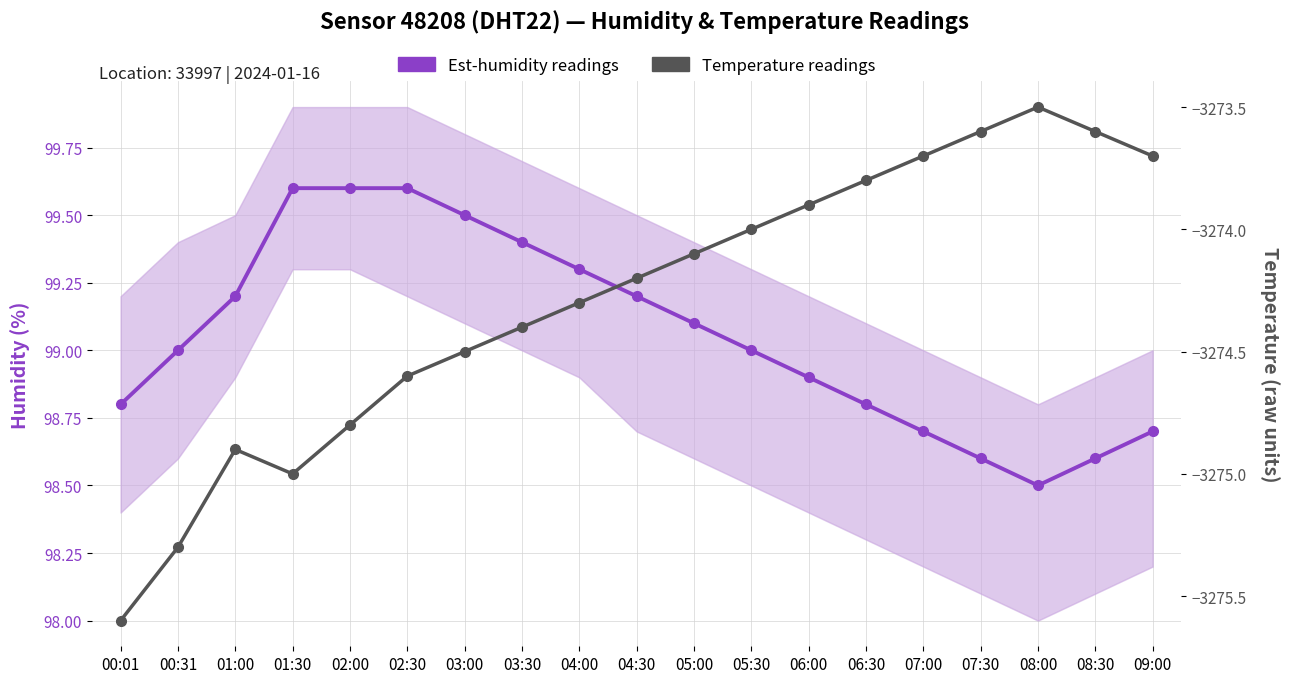

True or false: Temperature readings and Est-humidity readings intersect in this chart.

False